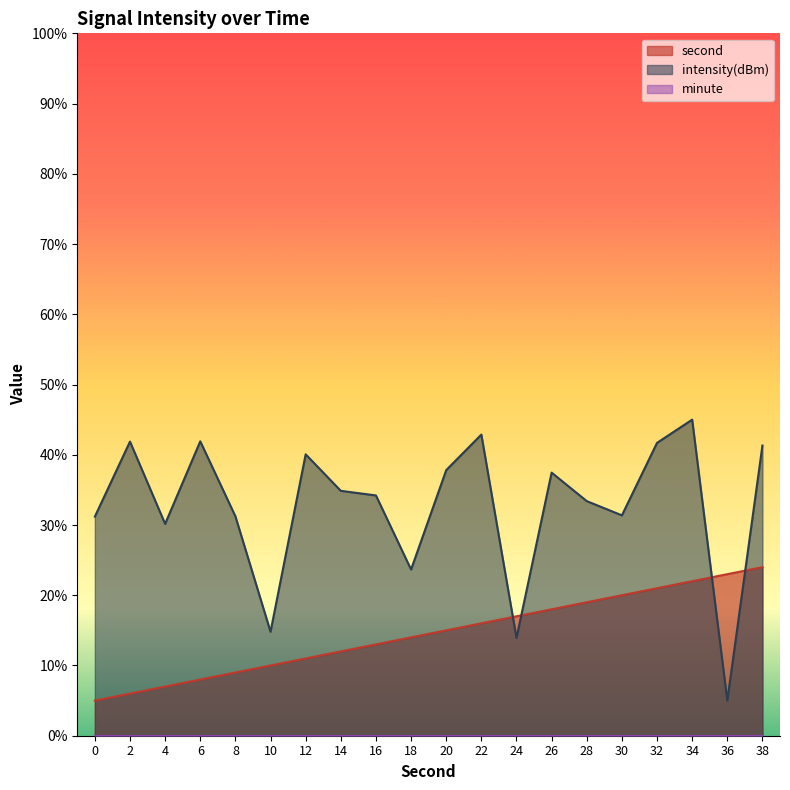

At which label does intensity(dBm) first exceed 34?

2